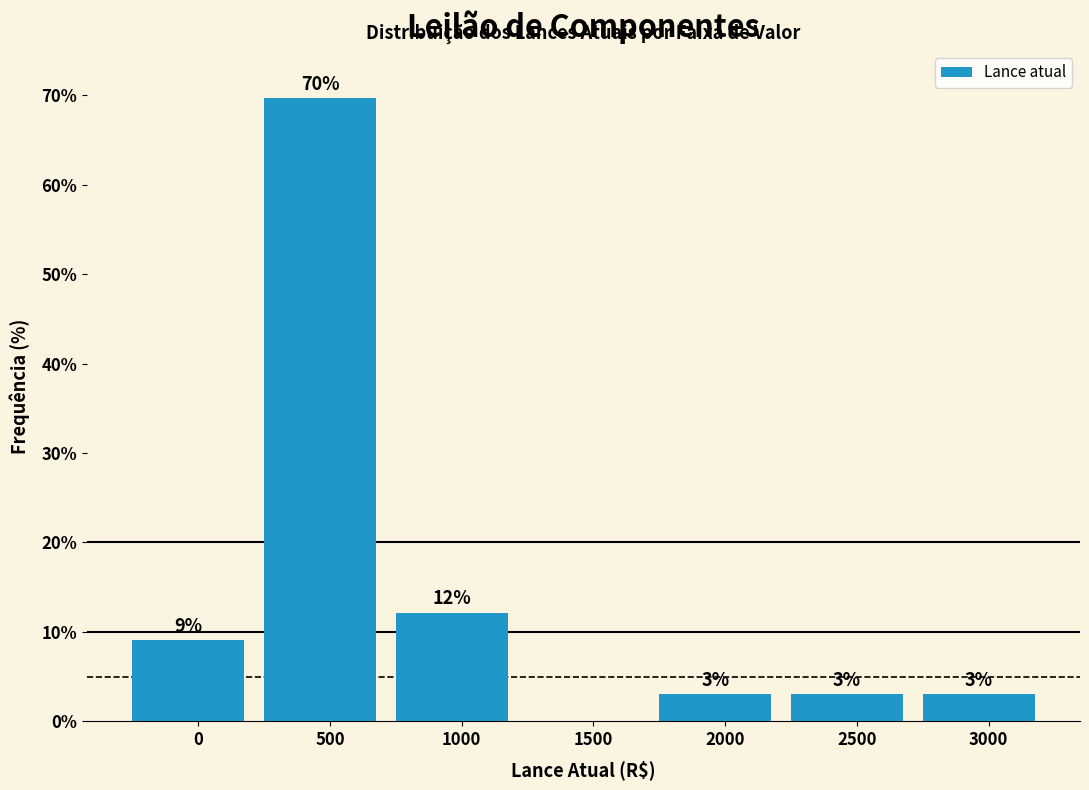

What is the sum of all values?

100.0